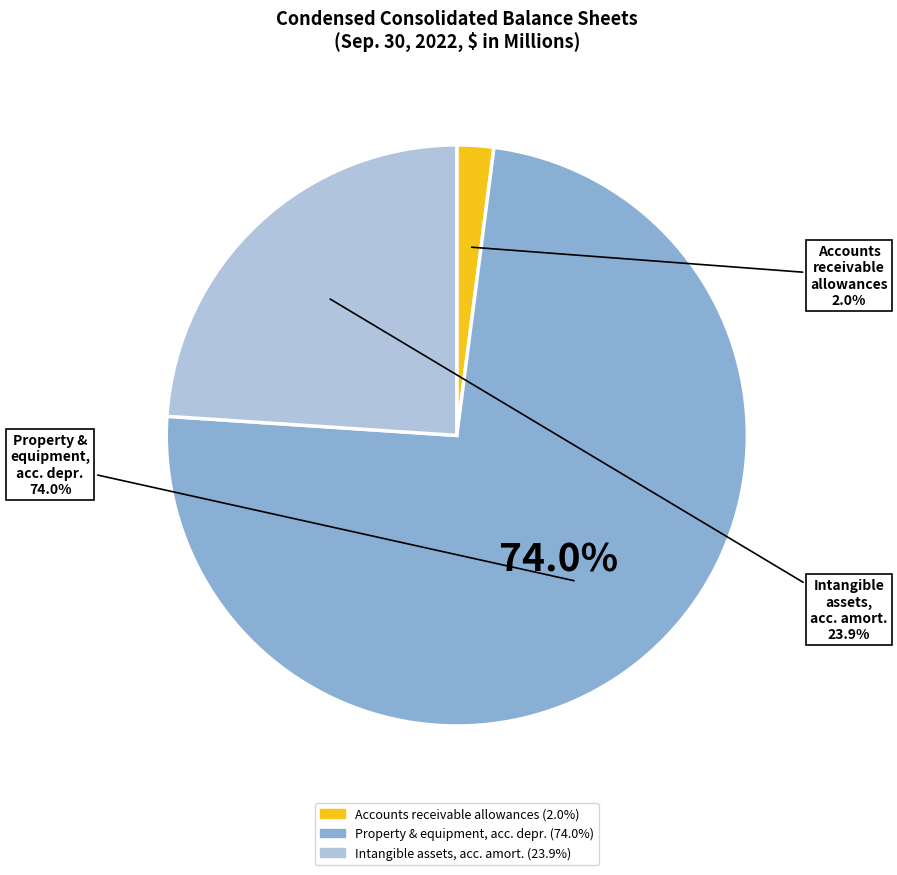

What is the majority slice?

Property and equipment, accumulated depreciation